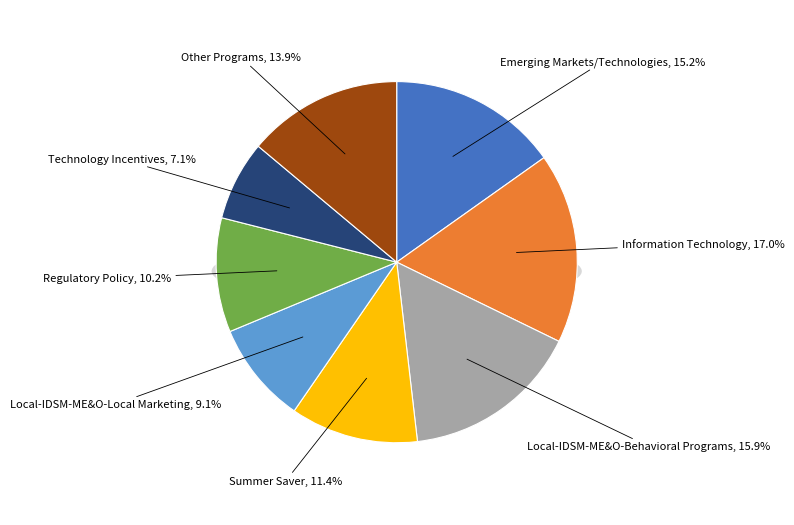

How many slices are in this pie chart?

8